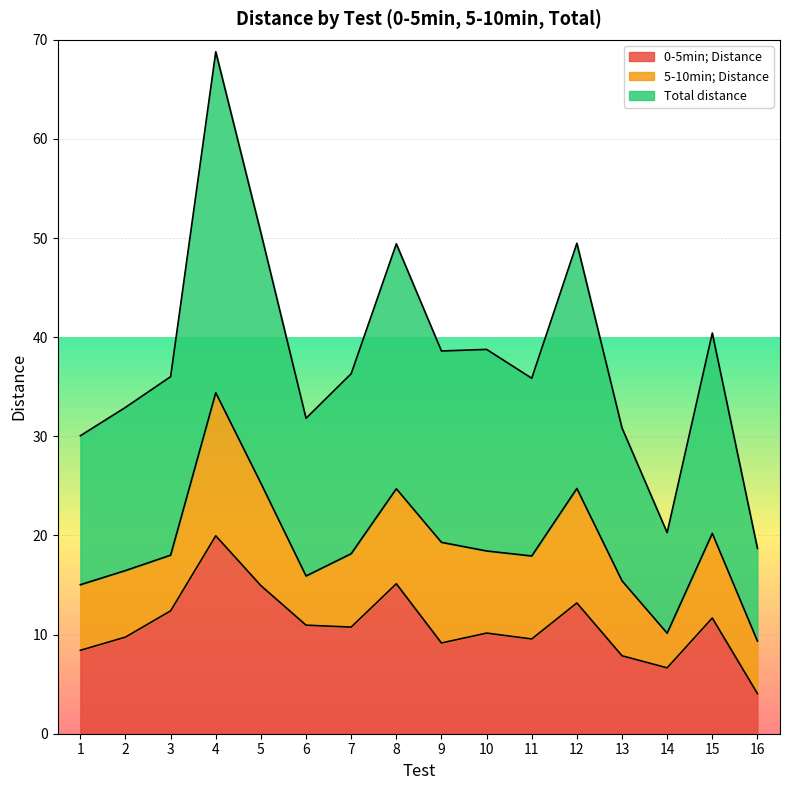

At which category is the sum across all series the highest?

4